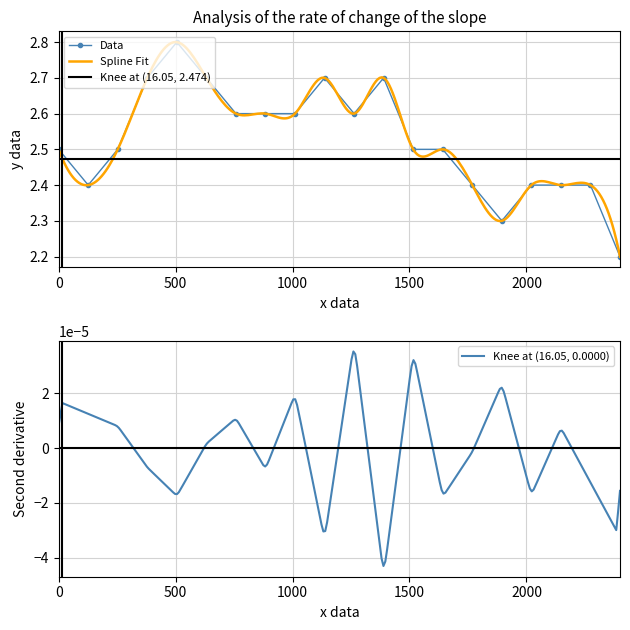

How many points are lower than both their immediate neighbors (excluding endpoints)?

3